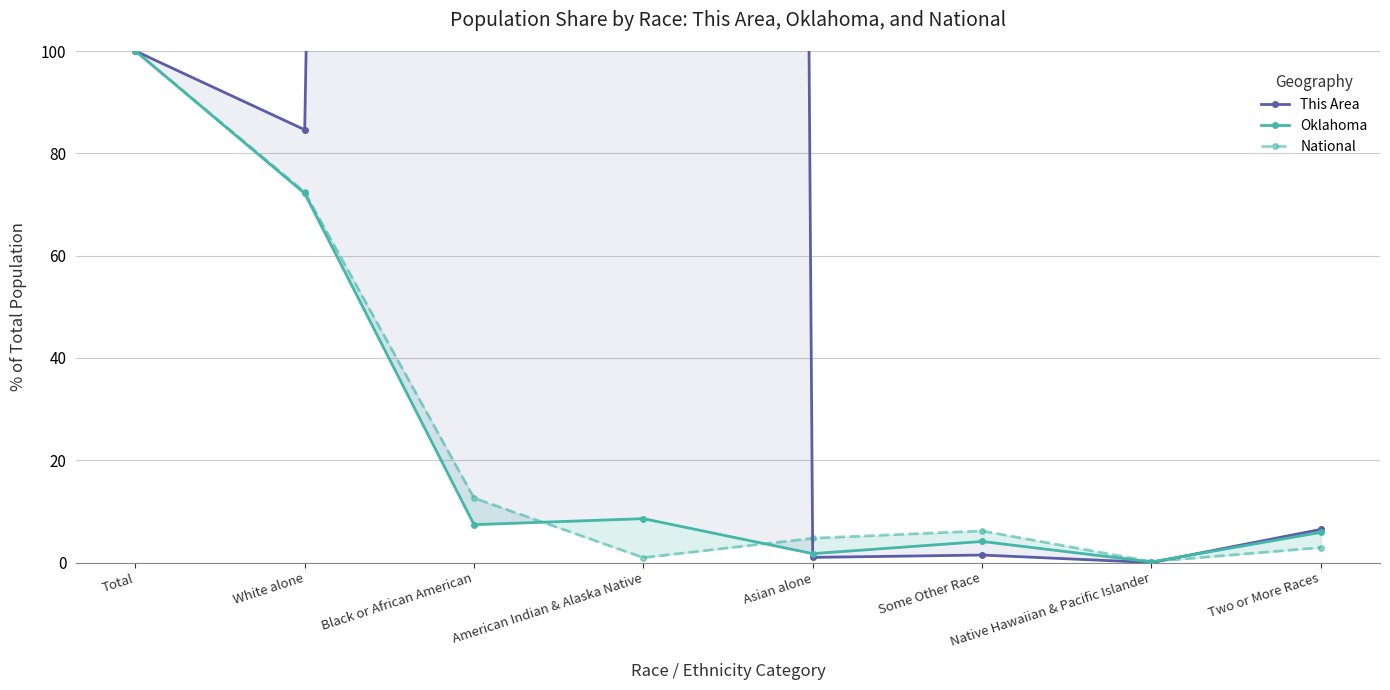

How many intersections are there between This Area and Oklahoma?

2